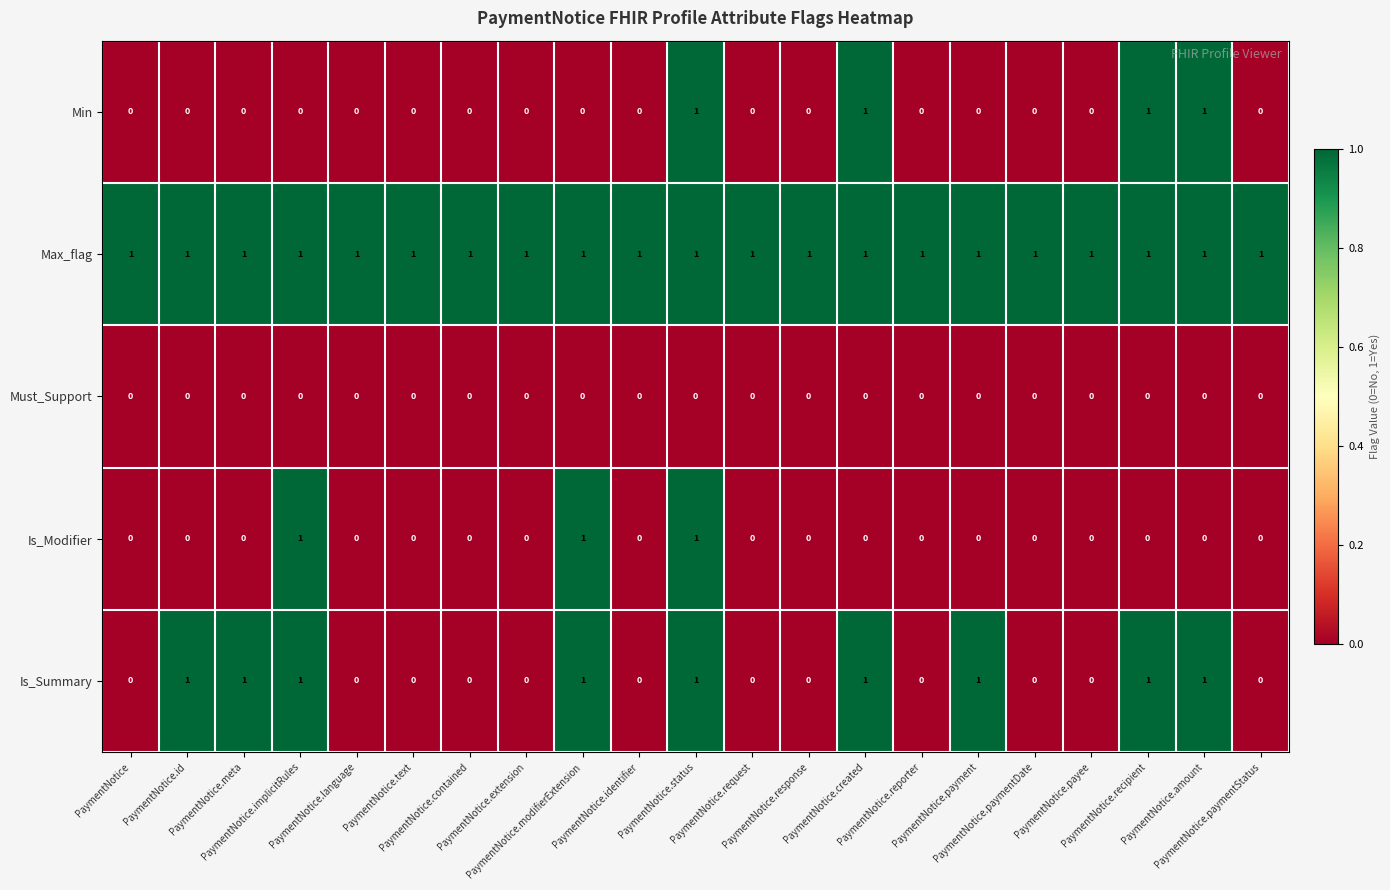

Which series has the largest total across all categories?

Max_flag